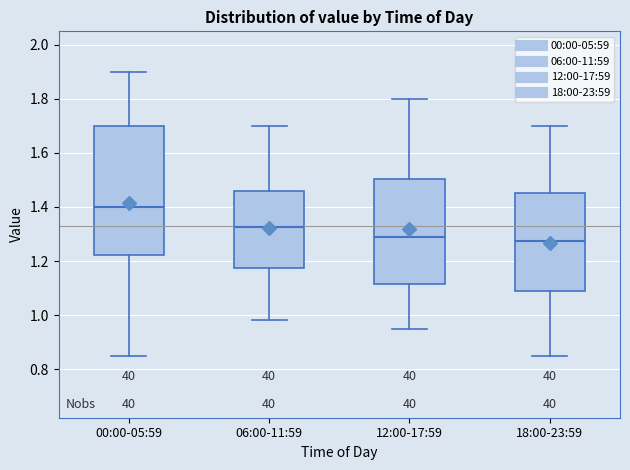

Where does the lower whisker of the box for 12:00-17:59 end on the y-axis? The values are not printed on the chart, so give them approximately, as read against the axis.

0.96